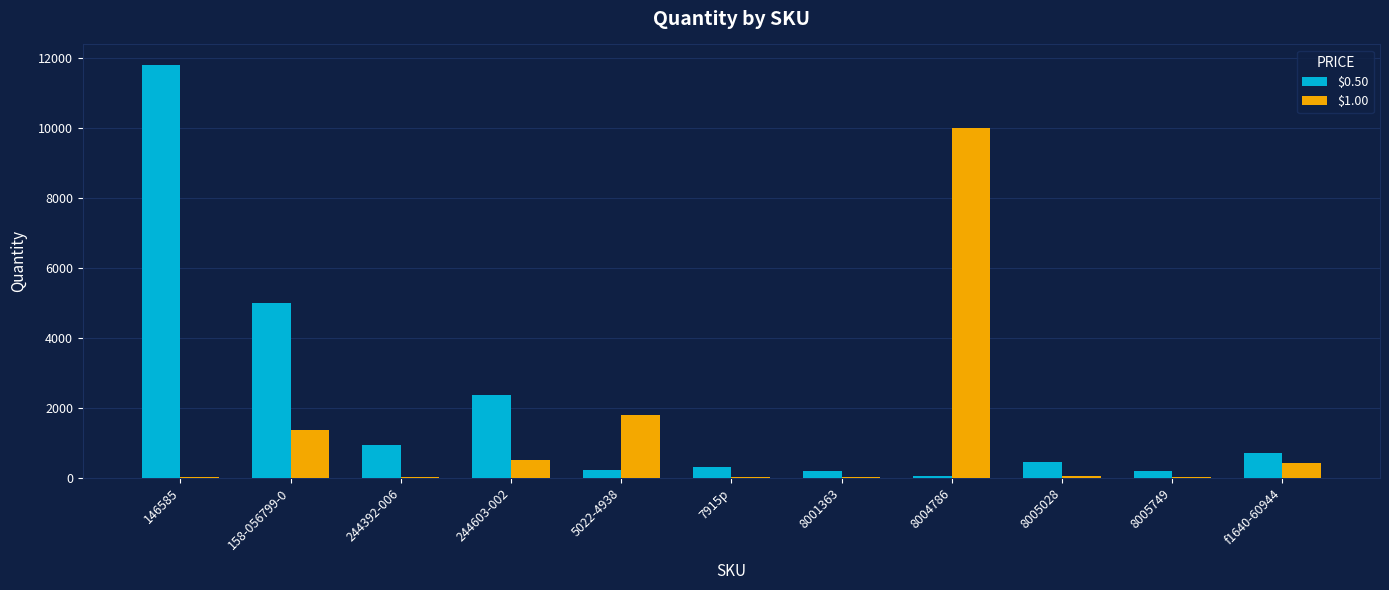

What is the maximum value shown in the chart?

11809